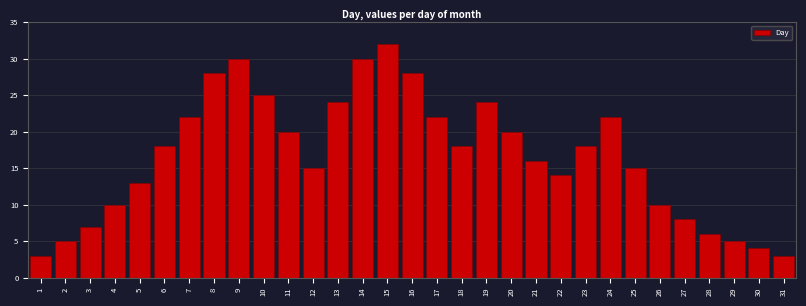

What is the sum of all values?

515